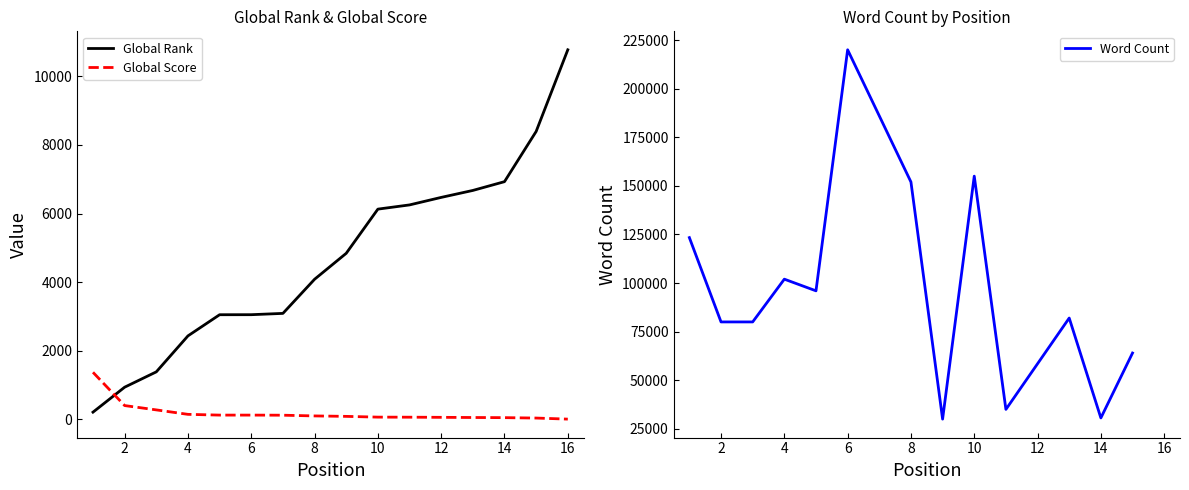

True or false: Global Score has a value of 73 at 6.

False